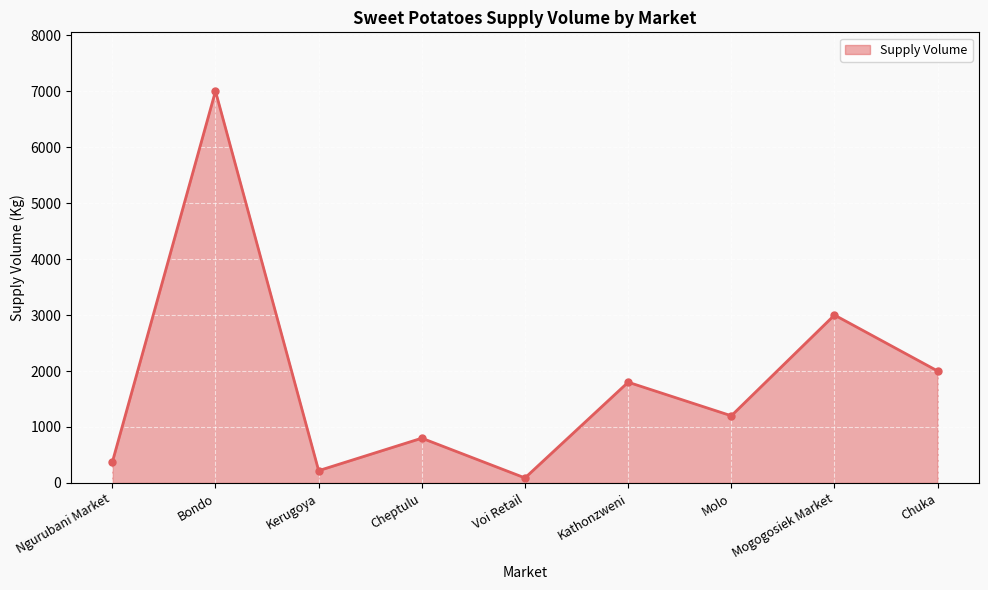

How many series are shown in this chart?

1